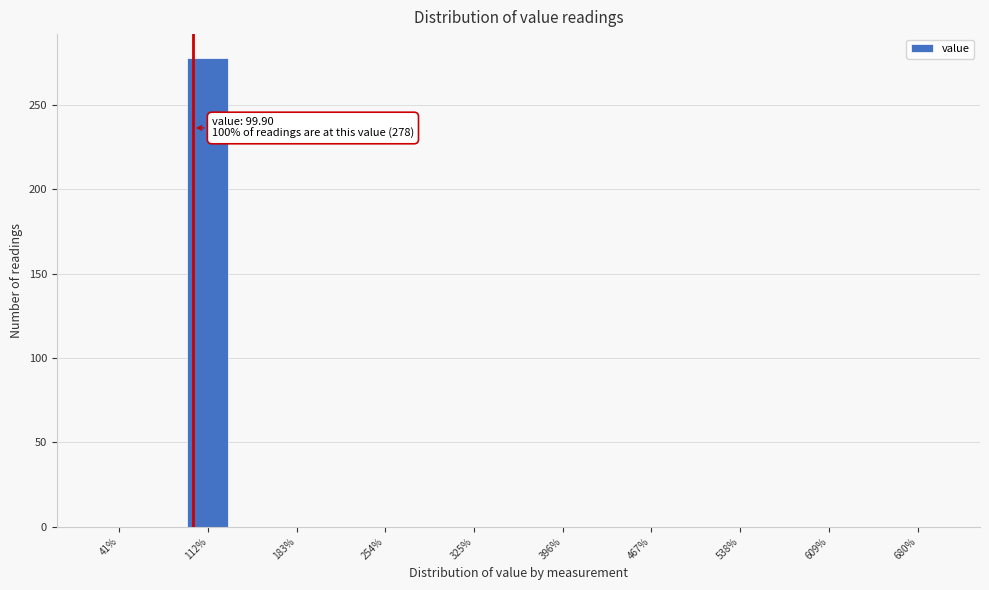

Around what value on the x-axis is the tallest bar? Give the approximate position of its centre, as read against the axis.

110